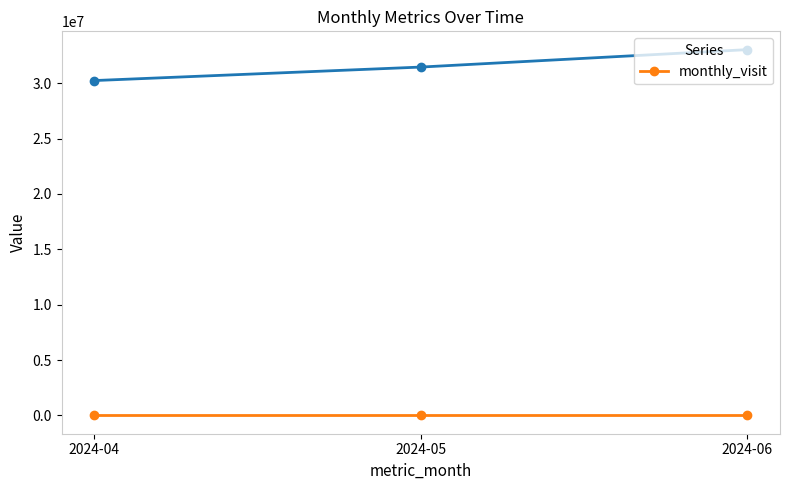

The chart shows a value of 1 at 2024-06. True or false?

False